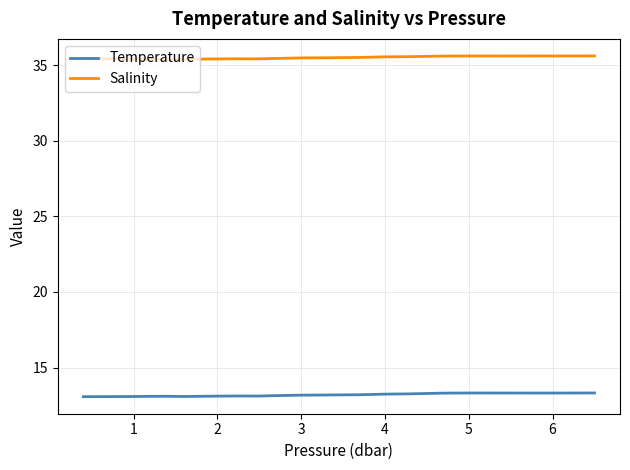

What is the lowest value of the Temperature series?

13.1